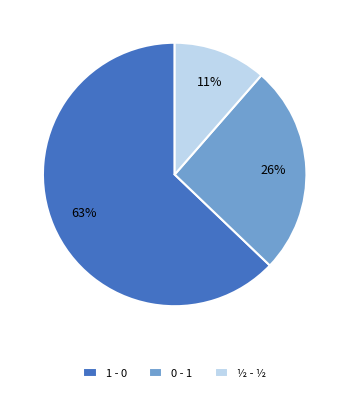

Rank the categories by value from highest to lowest.

1 - 0, 0 - 1, ½ - ½